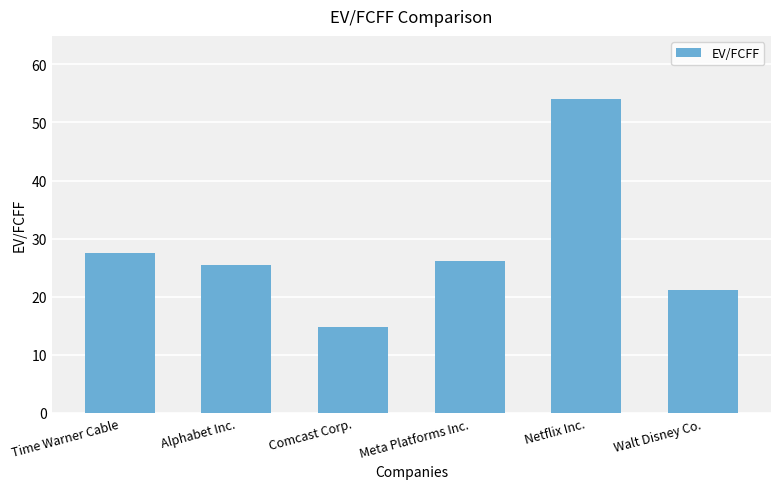

How many bars are there in total?

6